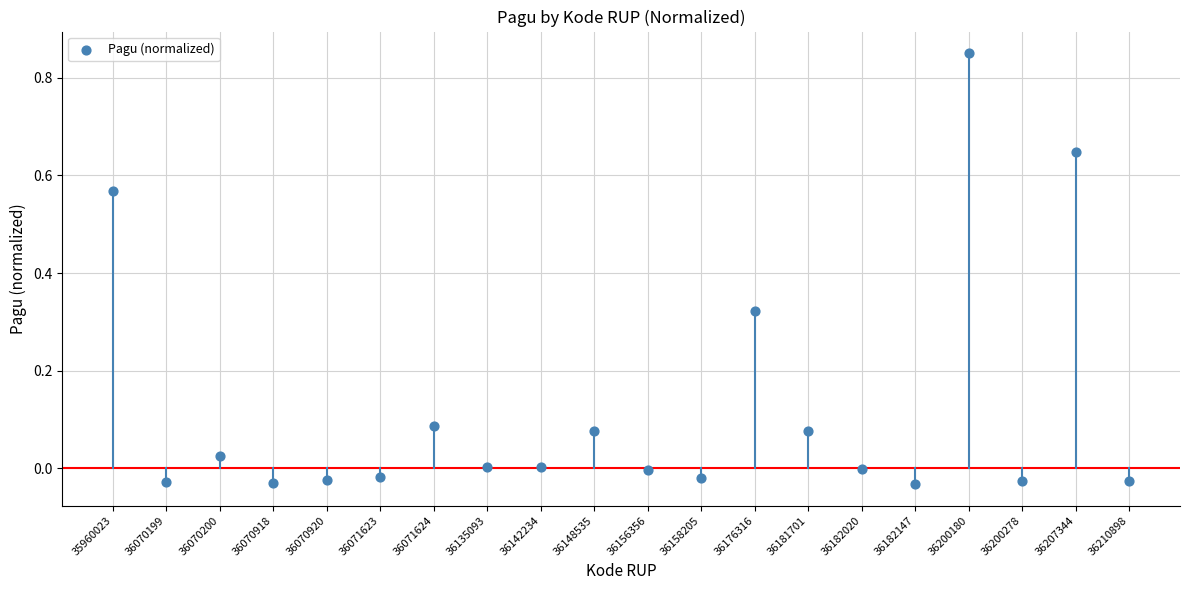

What is the range of Y values (max minus min)?

0.9